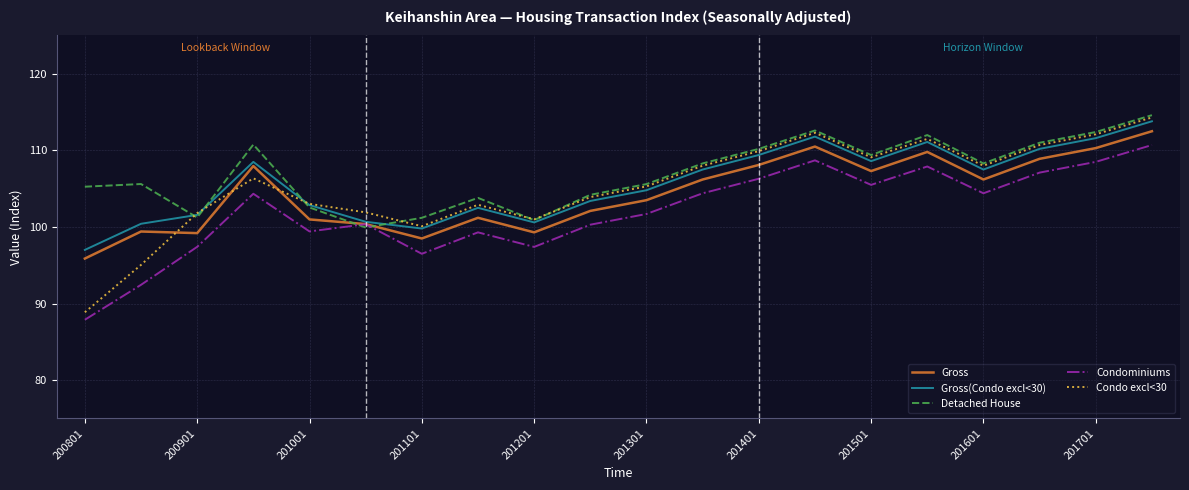

What are all the series names shown in the legend?

Gross, Gross(Condo excl<30), Detached House, Condominiums, Condo excl<30